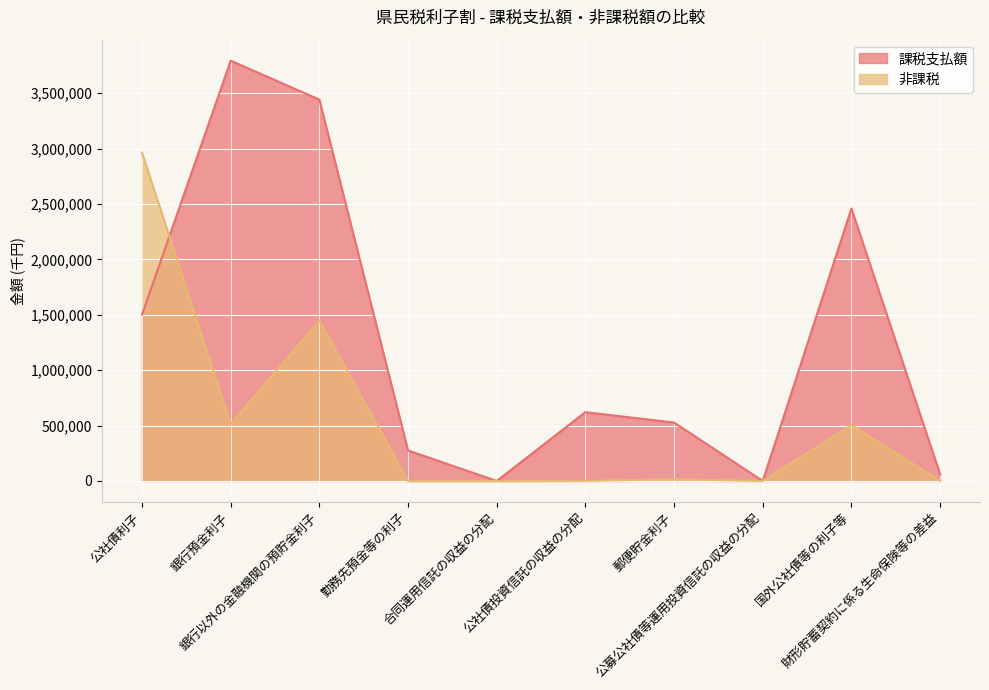

Rank the categories by 課税支払額 value from lowest to highest.

合同運用信託の収益の分配, 公募公社債等運用投資信託の収益の分配, 財形貯蓄契約に係る生命保険等の差益, 勤務先預金等の利子, 郵便貯金利子, 公社債投資信託の収益の分配, 公社債利子, 国外公社債等の利子等, 銀行以外の金融機関の預貯金利子, 銀行預金利子